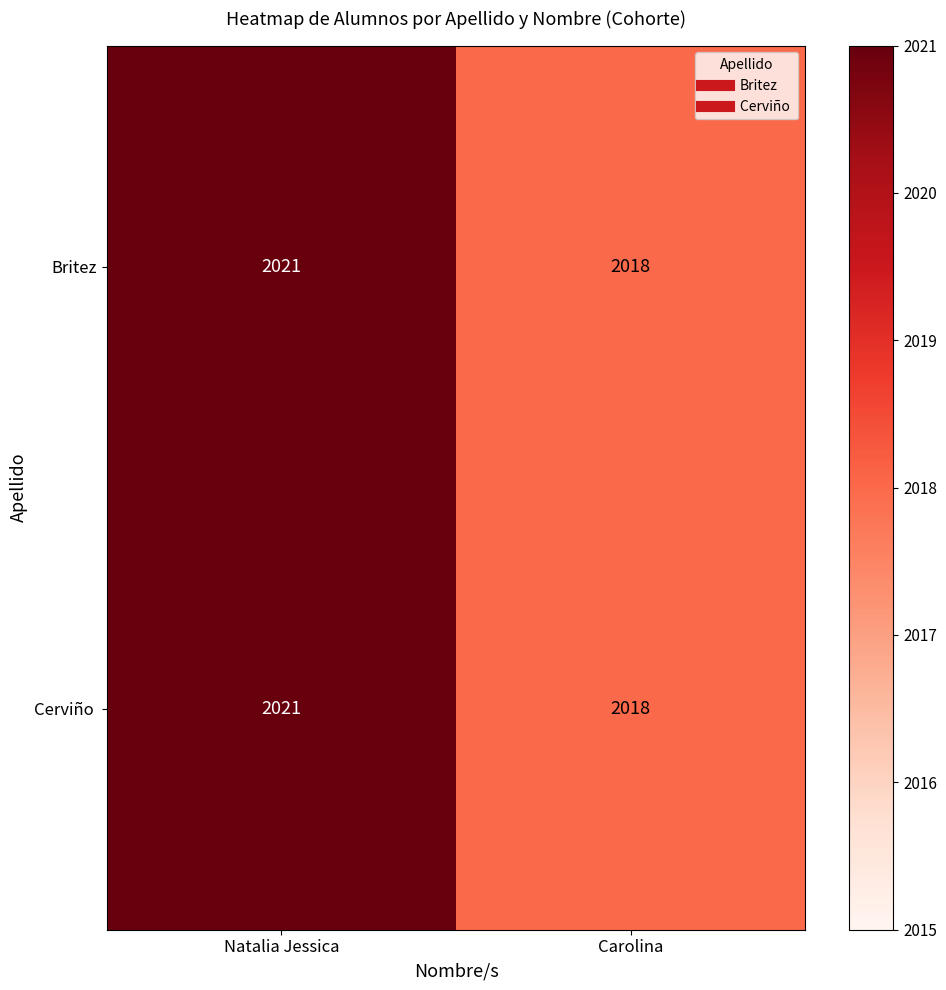

Which label corresponds to the largest value in the chart?

Natalia Jessica